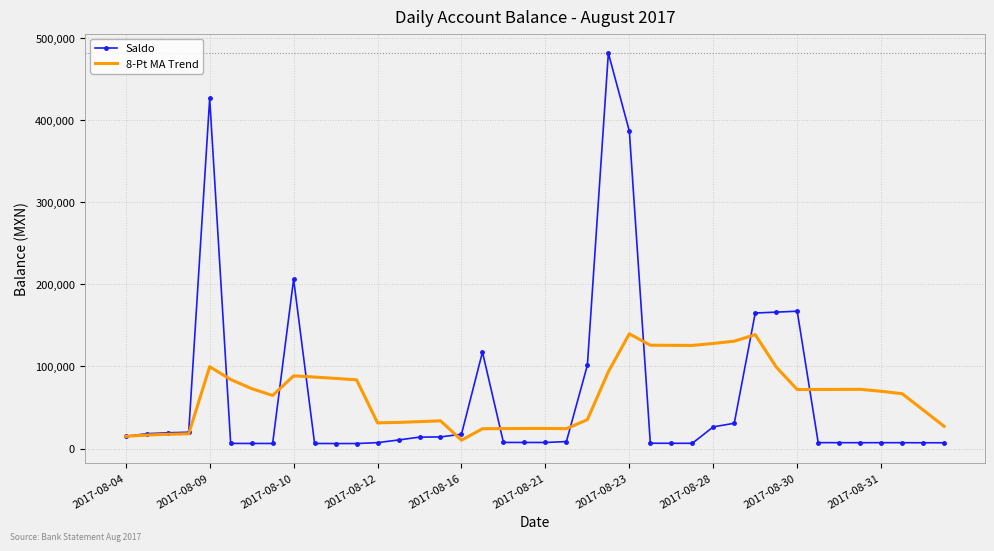

What is the maximum value shown in the chart?

481553.0